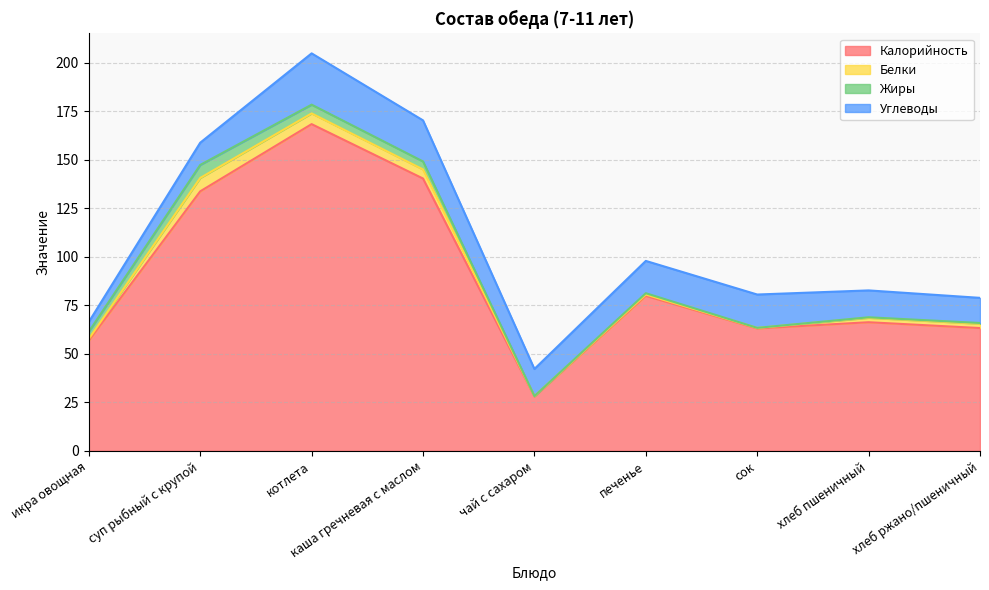

How many lines are shown in the chart?

4